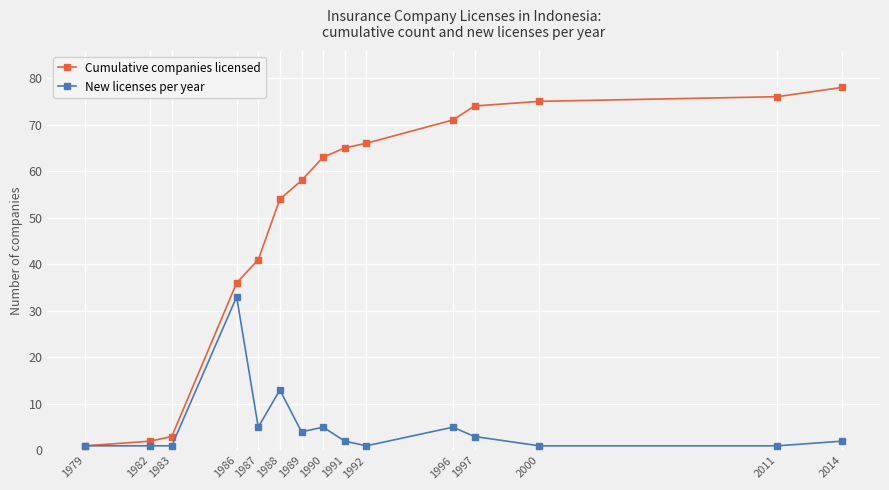

Which label corresponds to the largest value in the chart?

2014